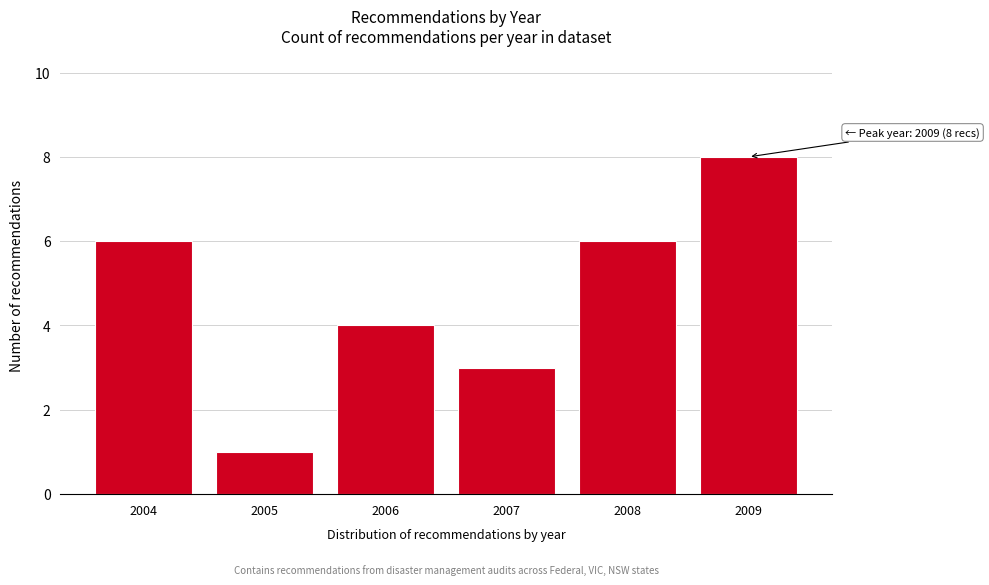

Reading right to left, list all the values displayed in this chart.

8	6	3	4	1	6